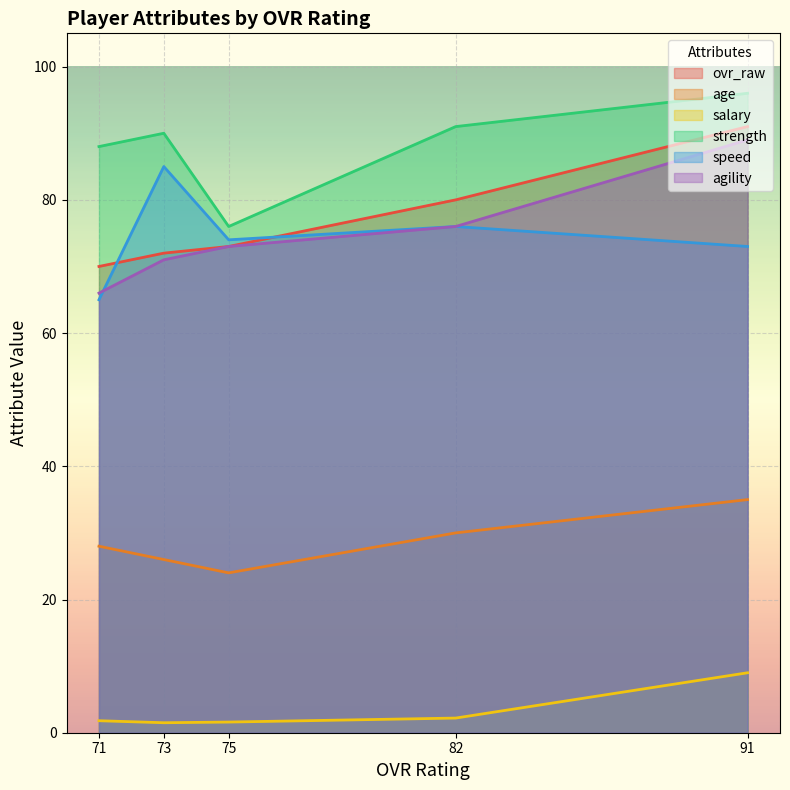

What is the difference between the maximum and minimum values in the agility series?

23.0